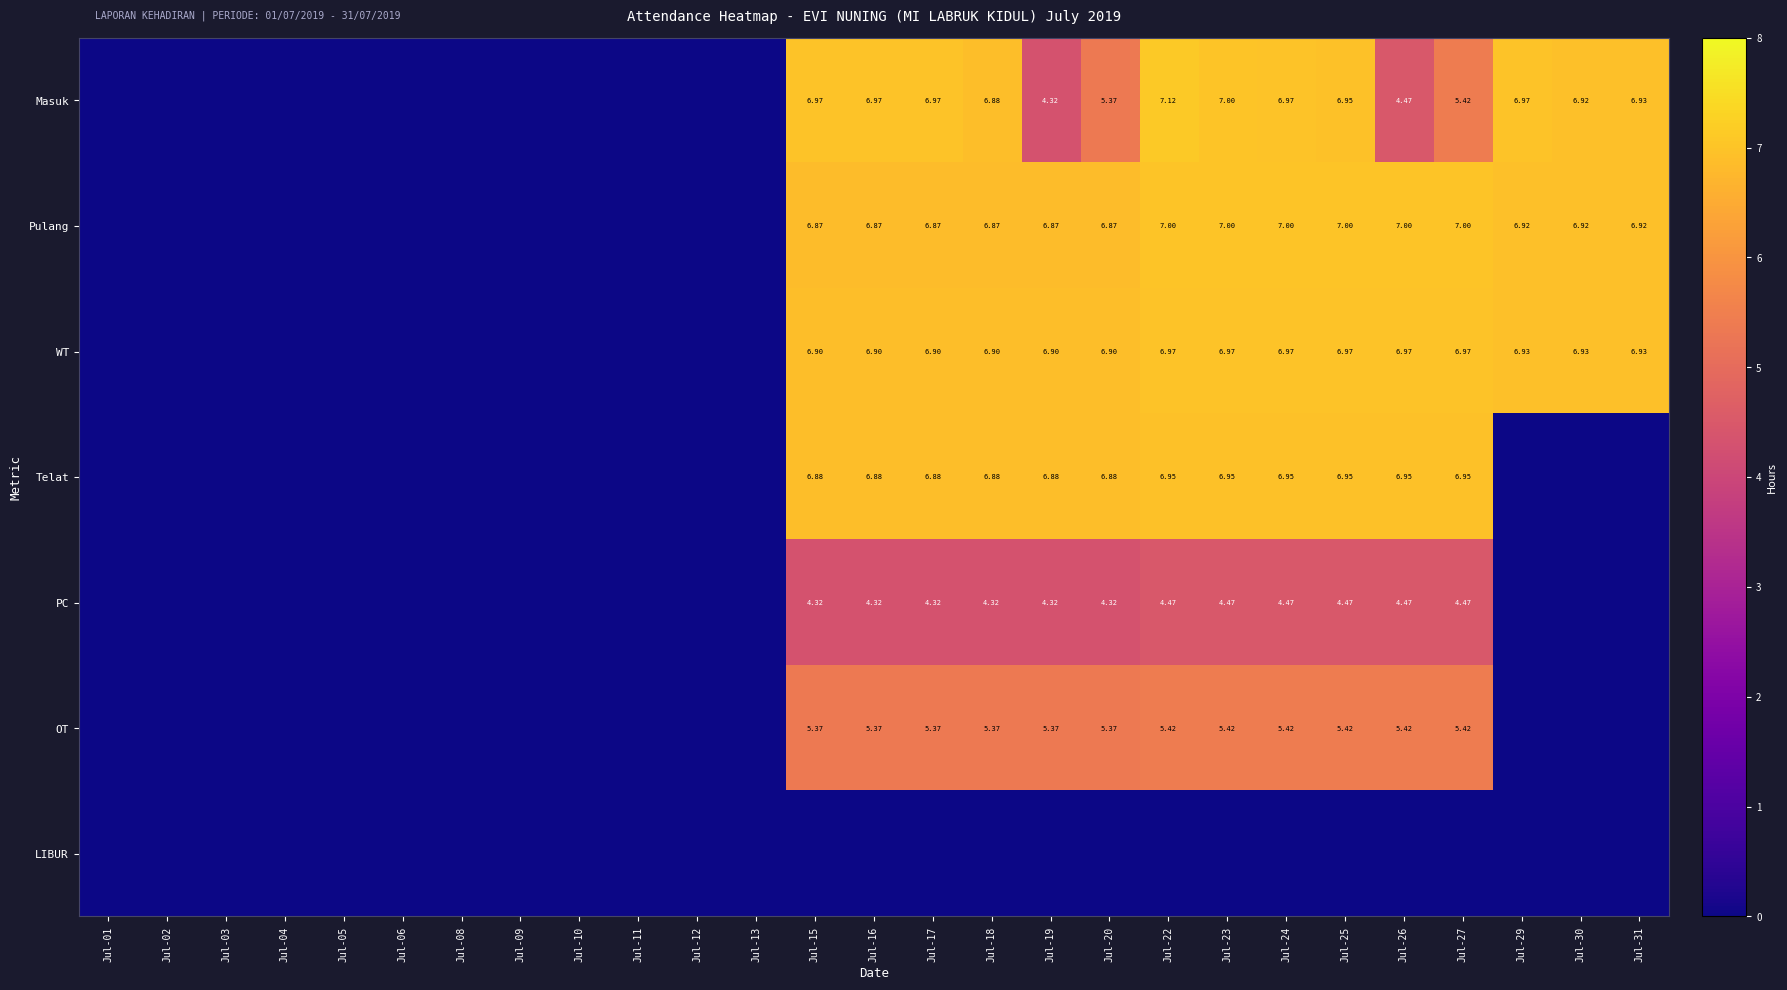

List the series in order of their peak value, highest first.

Masuk, Pulang, WT, Telat, OT, PC, LIBUR